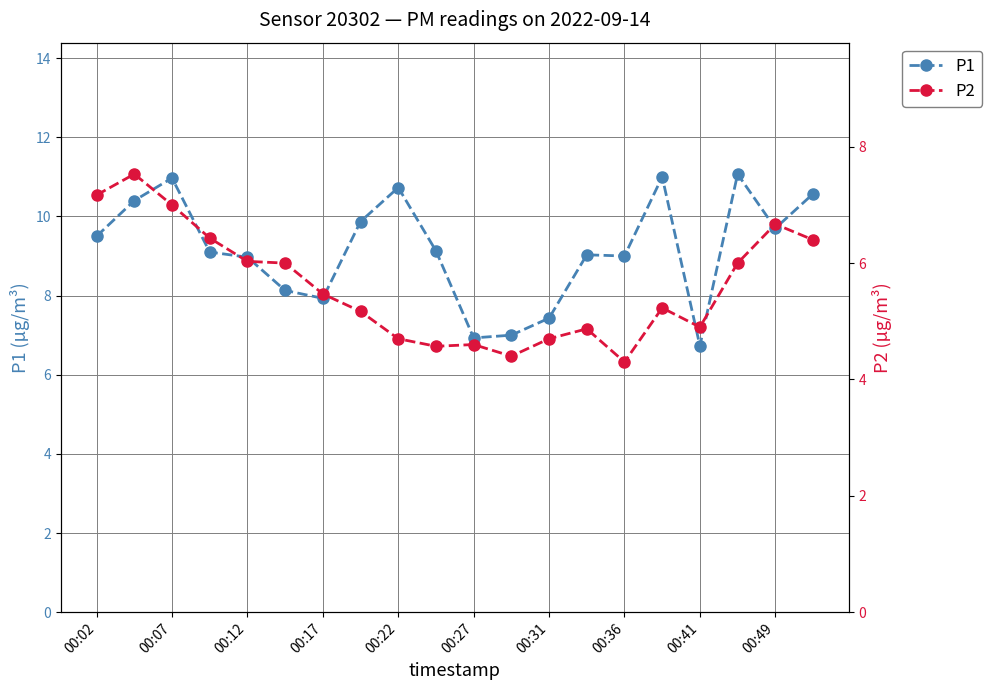

What is the minimum value for P1?

6.7